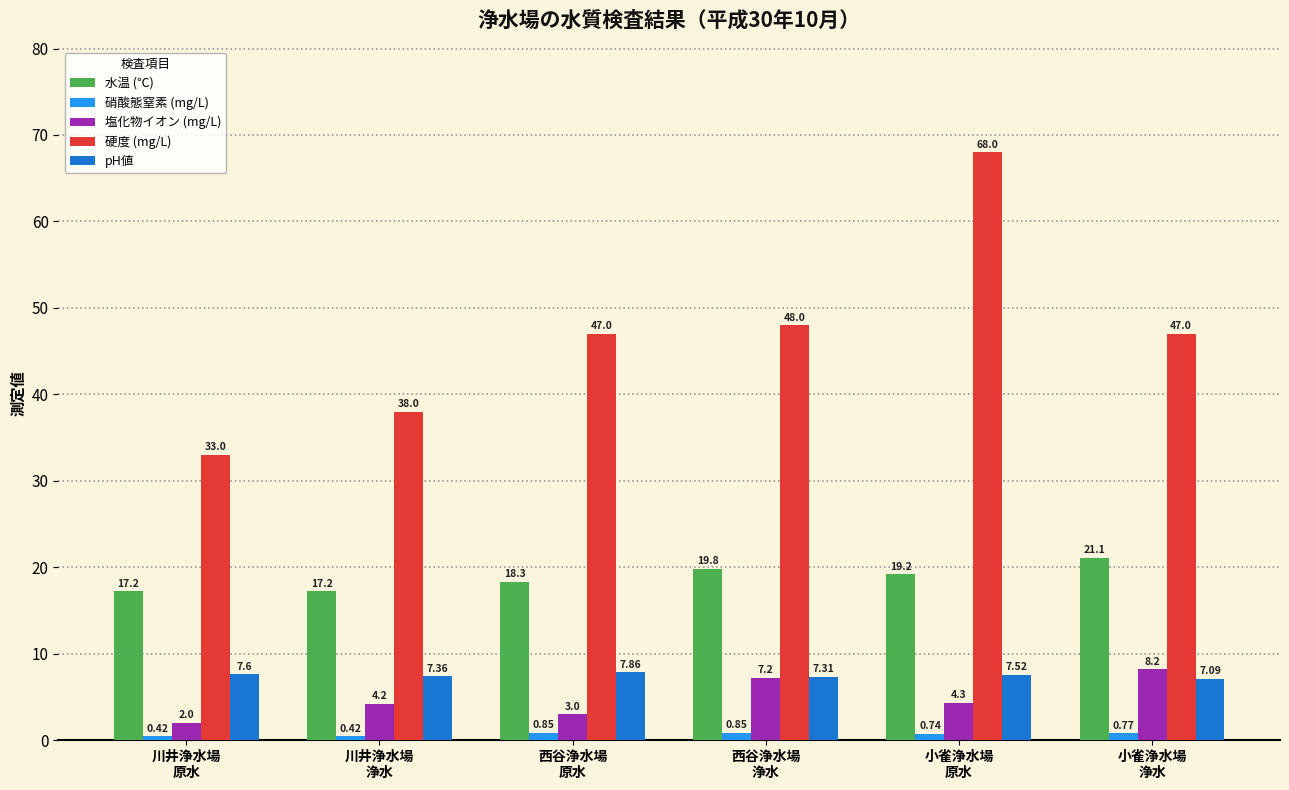

What is the difference between the second highest and second lowest values in the 水温 (℃) series?

2.6